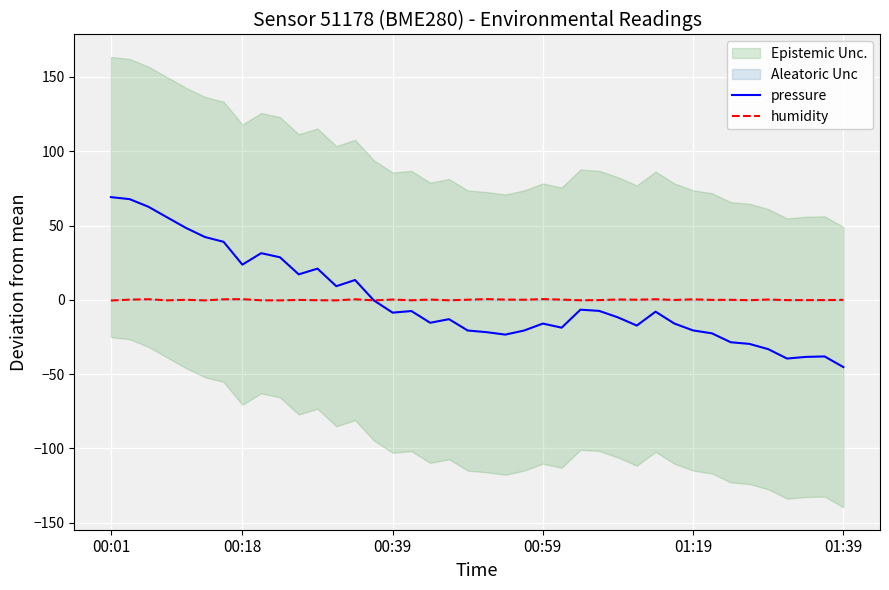

True or false: pressure and humidity intersect in this chart.

True